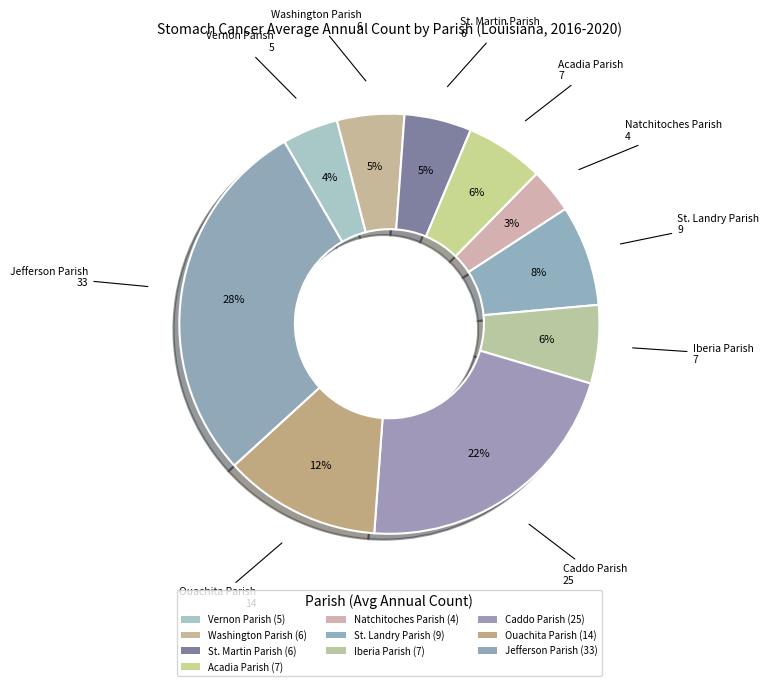

What is the smallest slice in the pie chart?

Natchitoches Parish